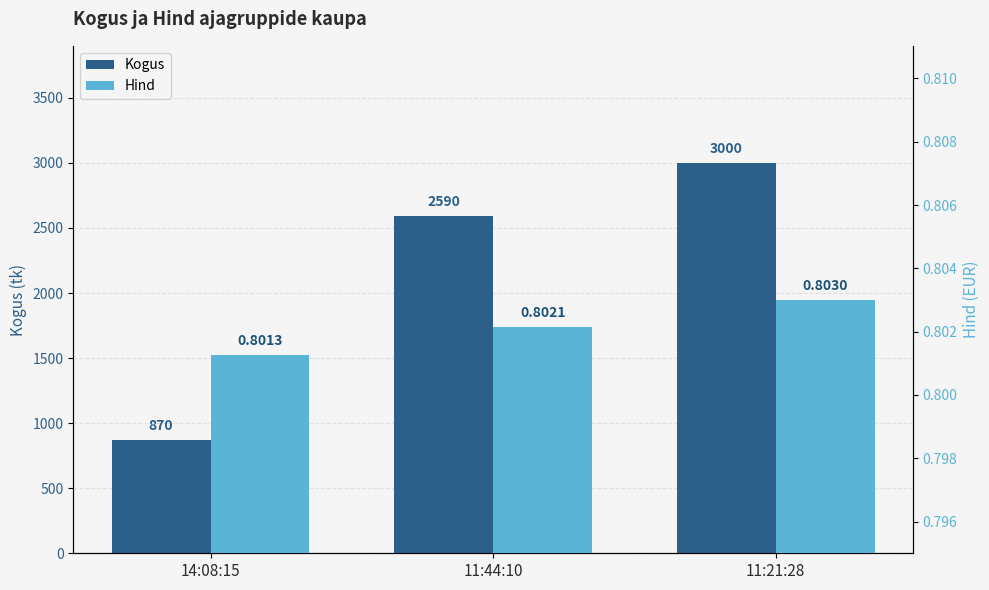

Which category has the highest value across all series?

11:21:28